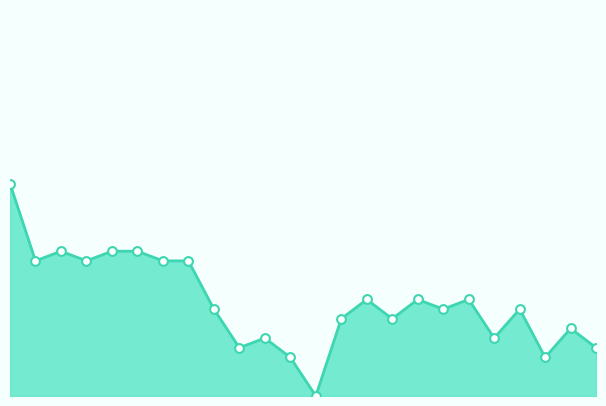

Does the chart have visible grid lines?

No